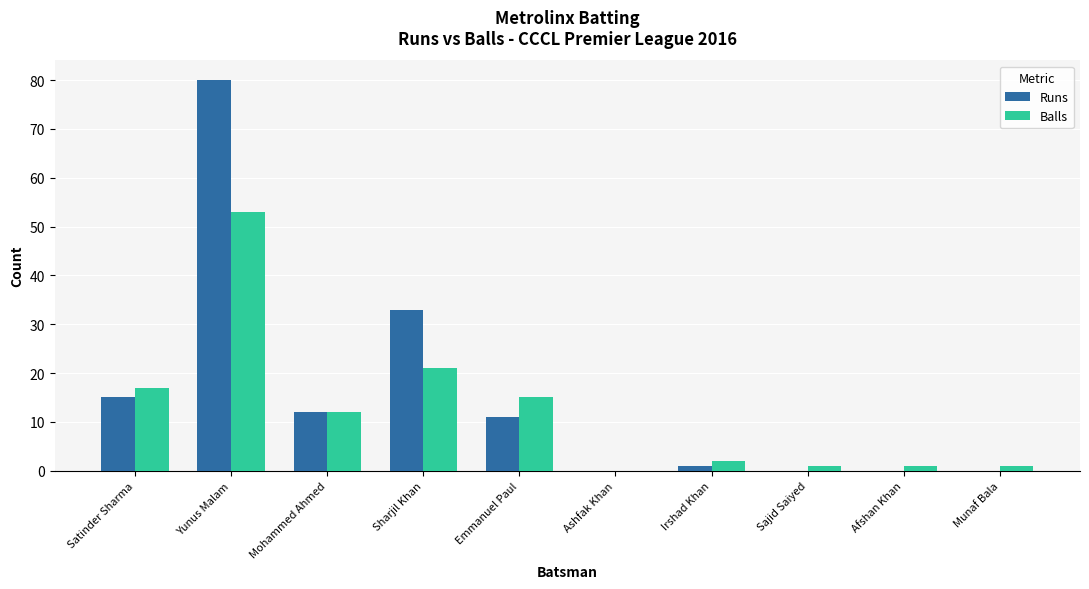

How many categories are shown in the chart?

10